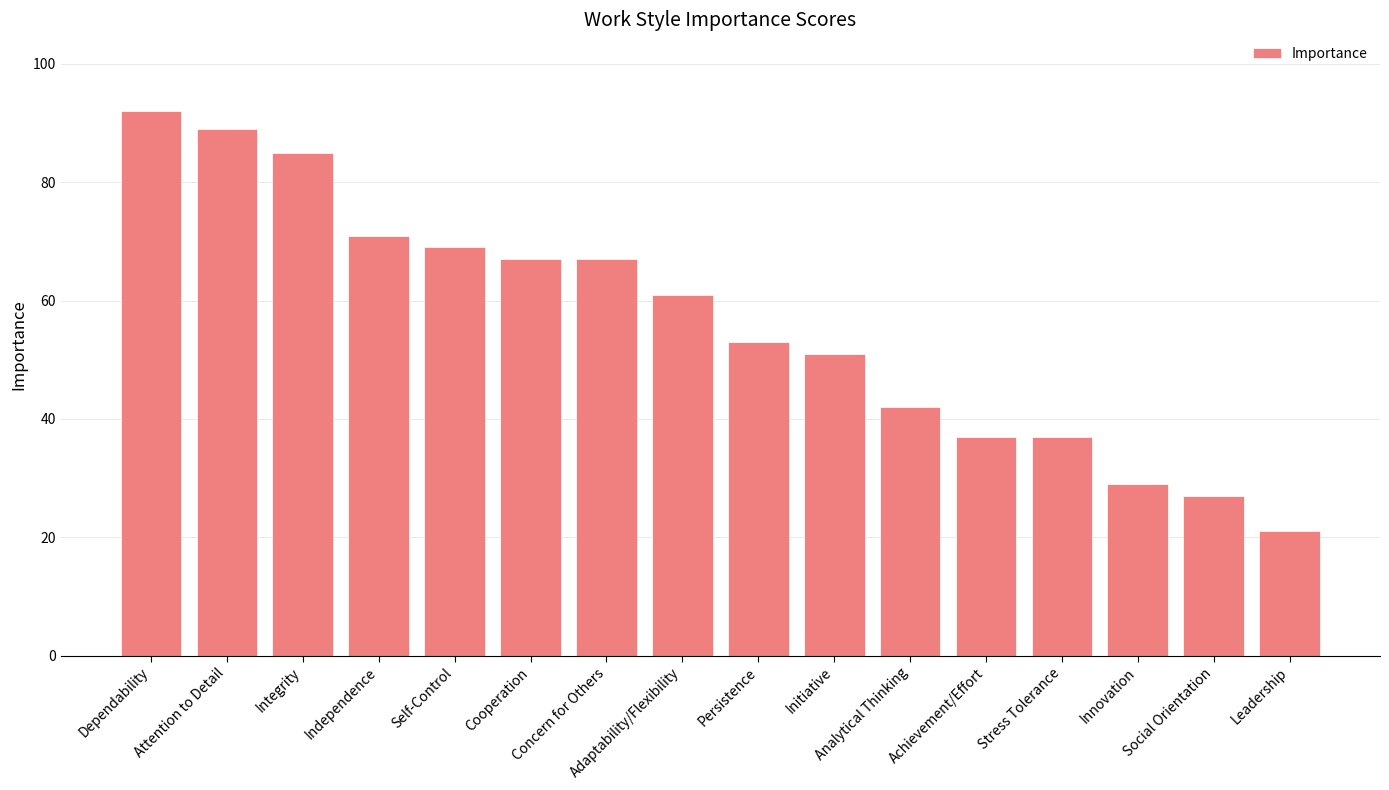

At which label does the data first exceed 61?

Dependability